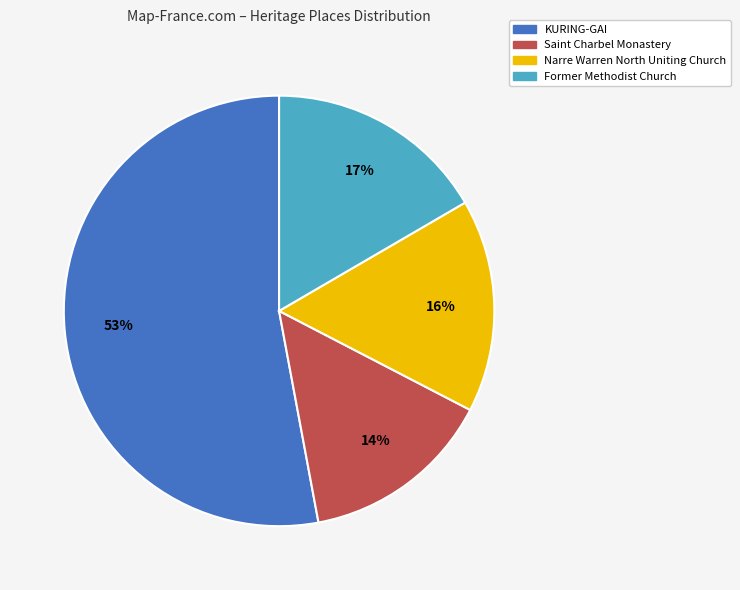

Combined, do Saint Charbel Monastery and Former Methodist Church account for over 50%?

No